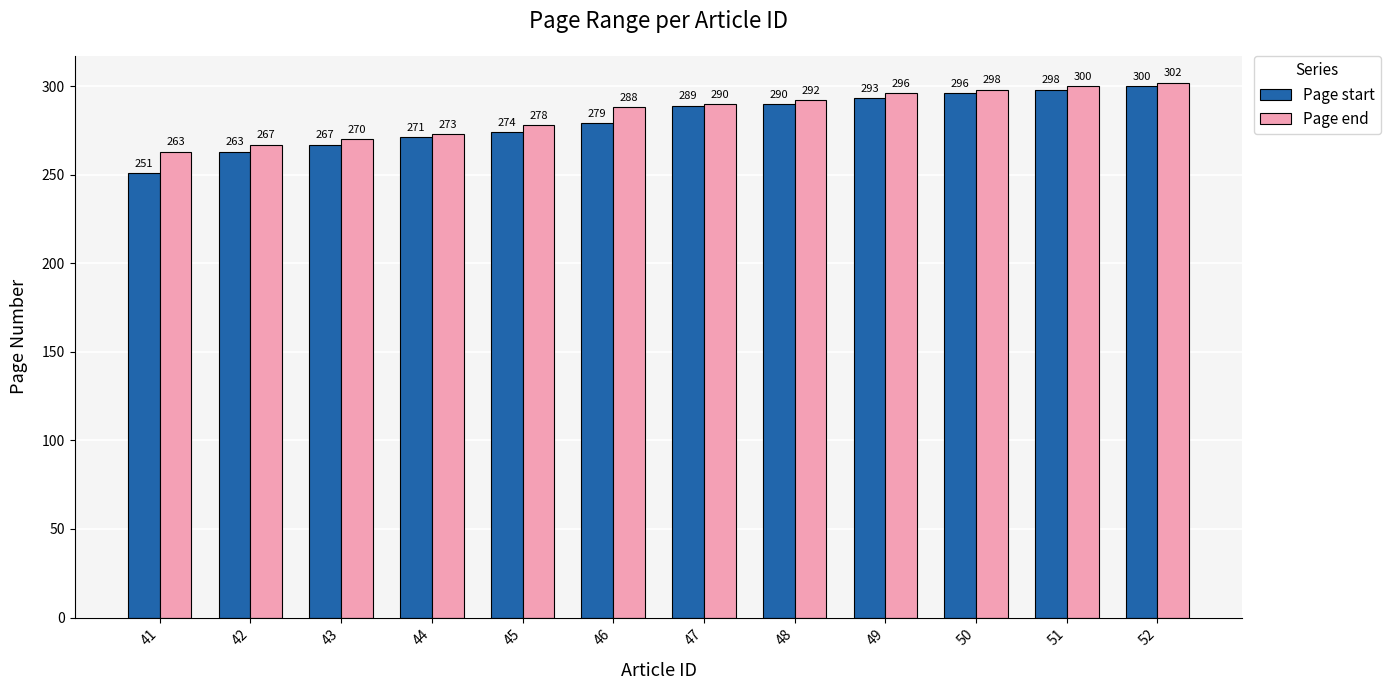

The value of Page end at 42 is 267. True or false?

True